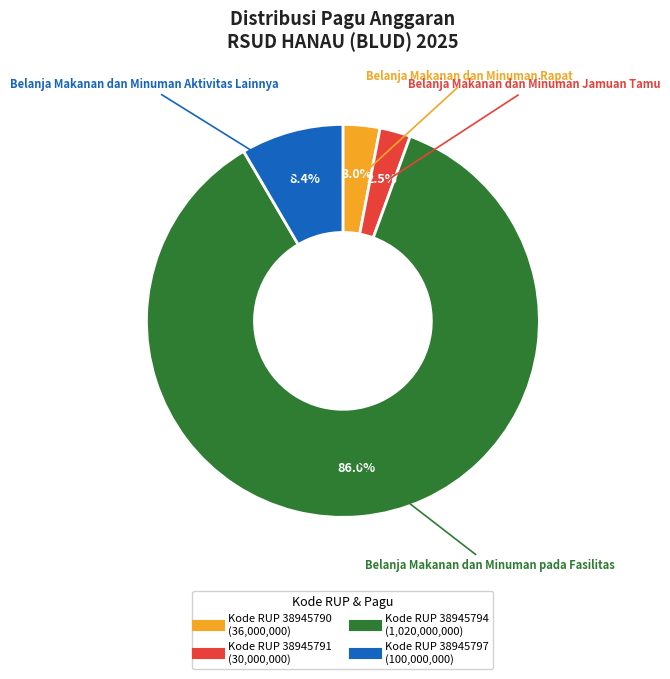

Does any single category account for the majority?

Yes